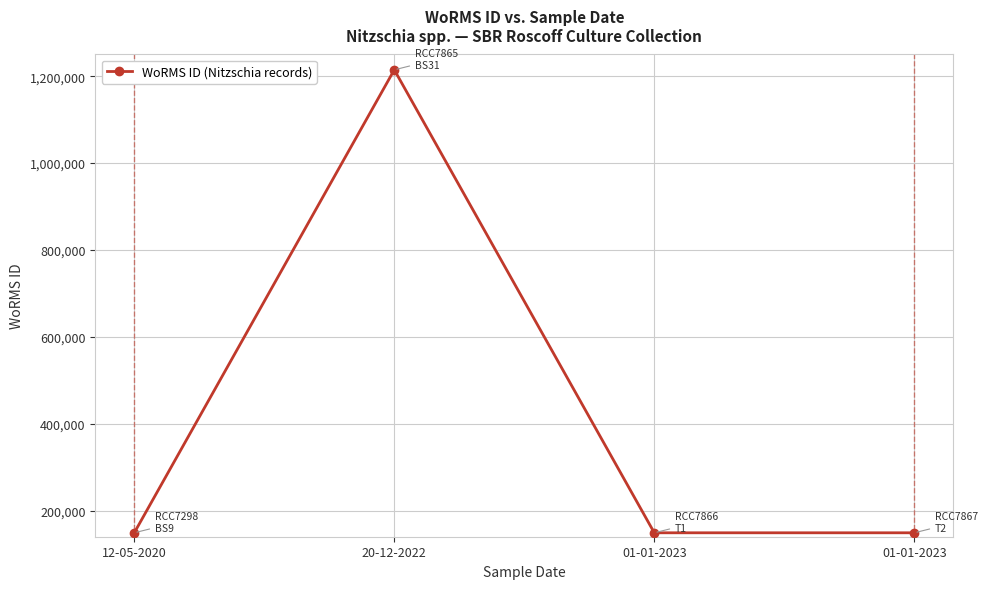

What is the greatest value displayed?

1214732